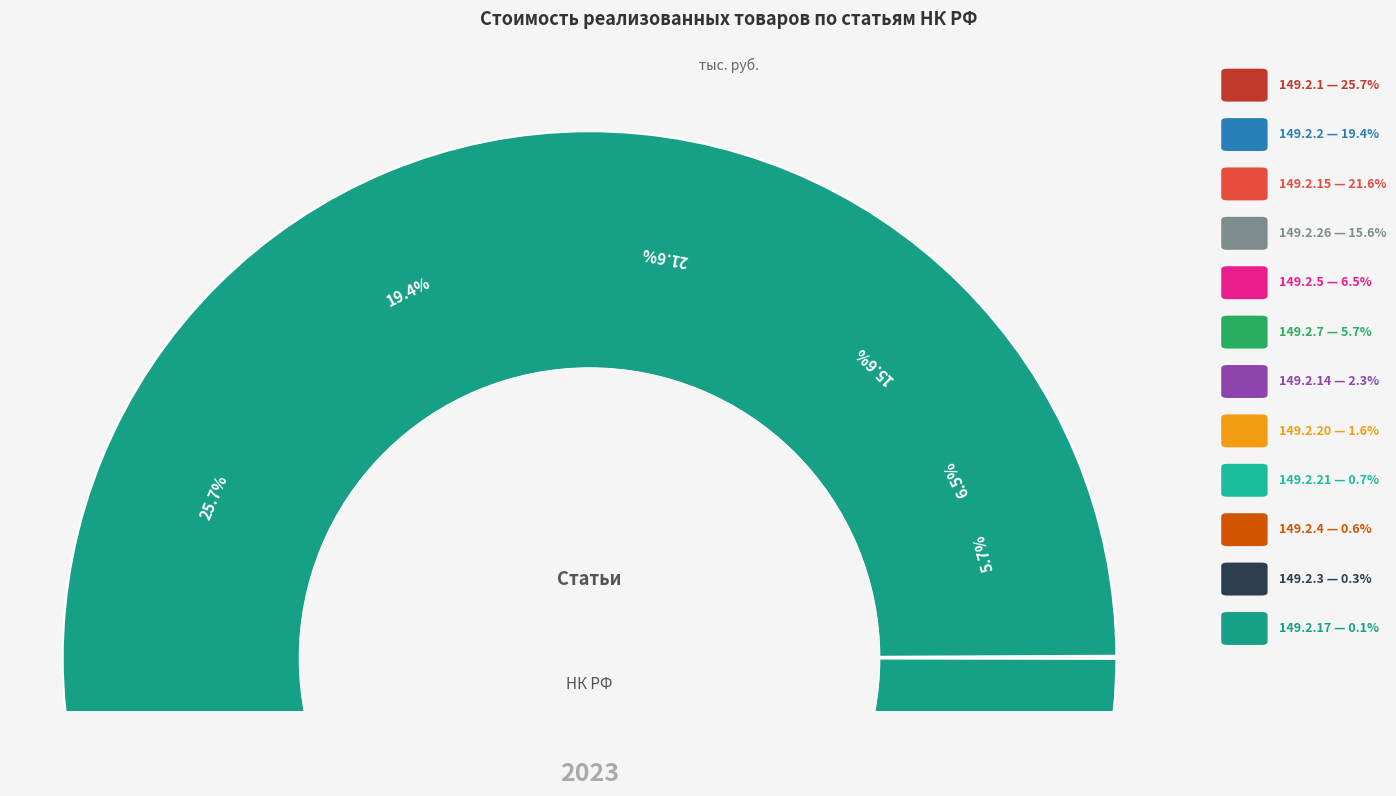

To the nearest percent, what is the difference between the largest and smallest slice percentages?

26%